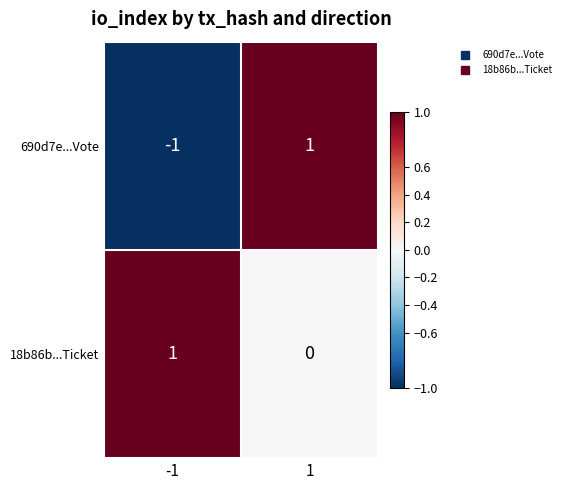

List the series in order of their overall mean, lowest first.

690d7e...Vote, 18b86b...Ticket